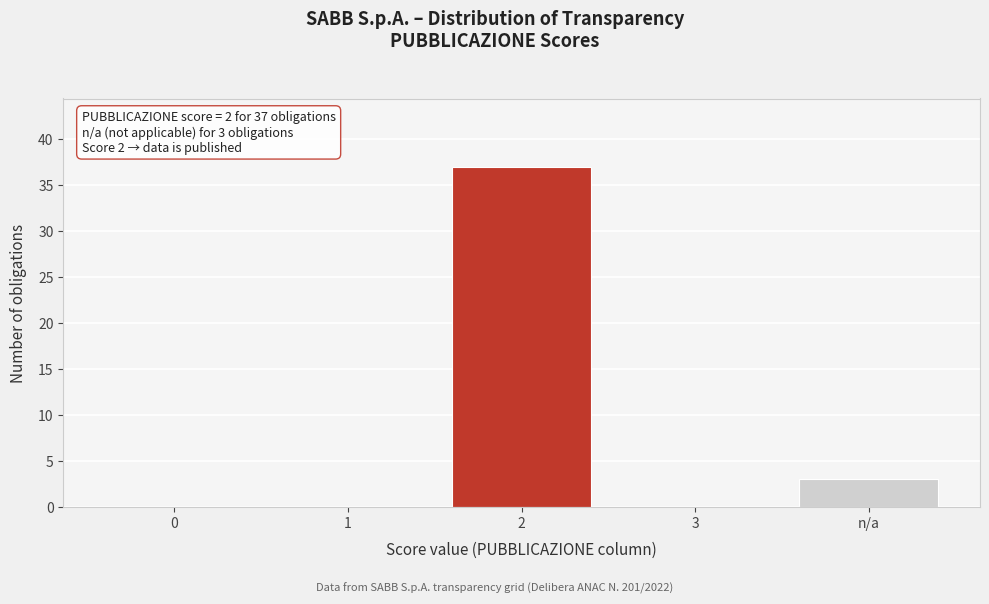

Reading left to right, extract all data points from this chart.

0=0	1=0	2=37	3=0	n/a=3